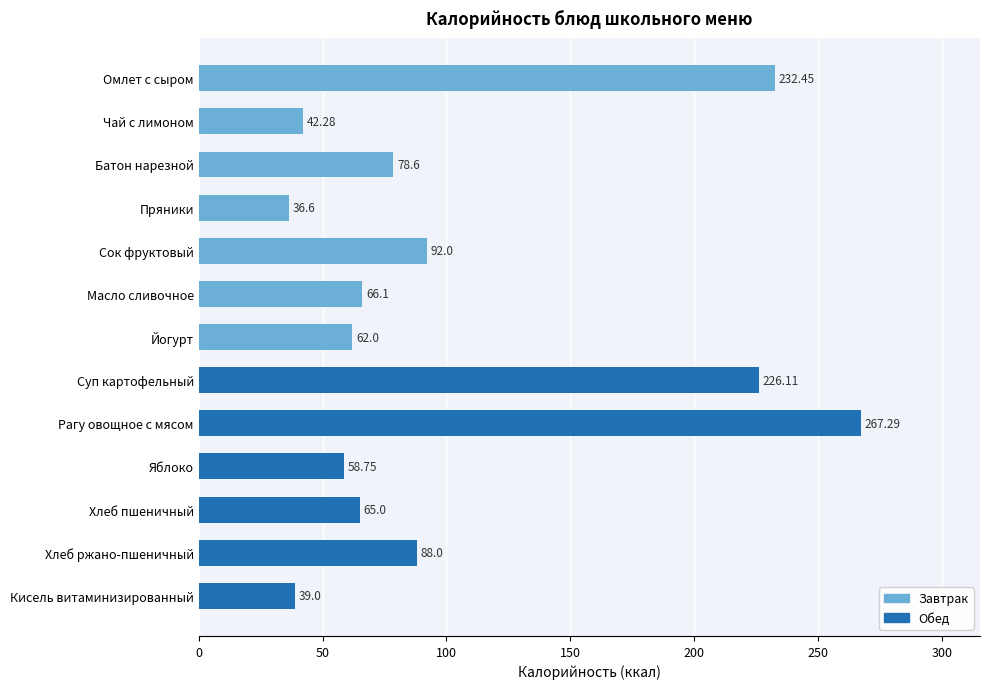

Are the bars grouped side by side (vs. stacked)?

No